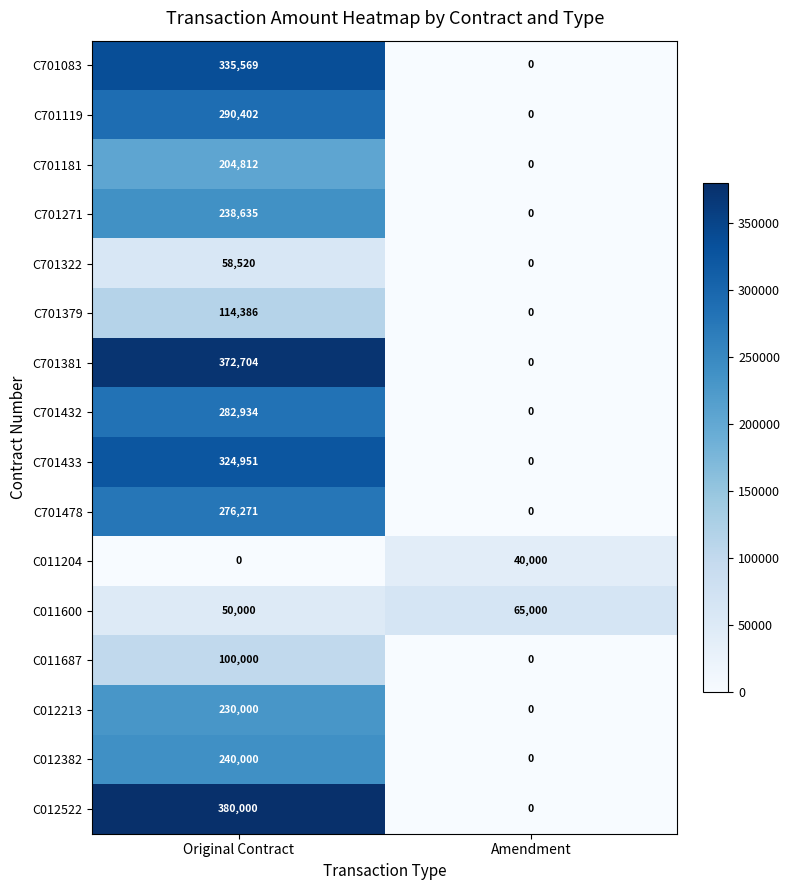

At which label is C701083 closest to 167784?

Amendment